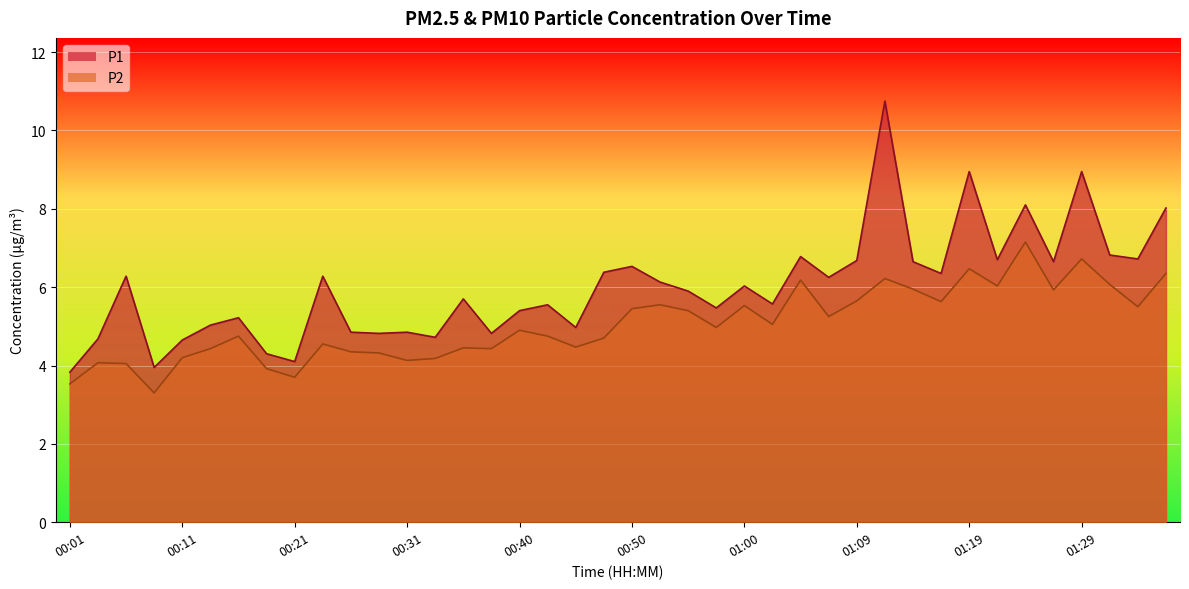

At how many categories does at least one series exceed 5?

28